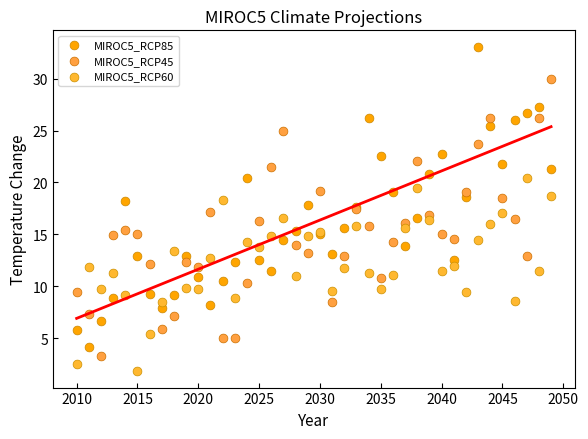

Which series has the widest spread of Y values?

MIROC5_RCP85